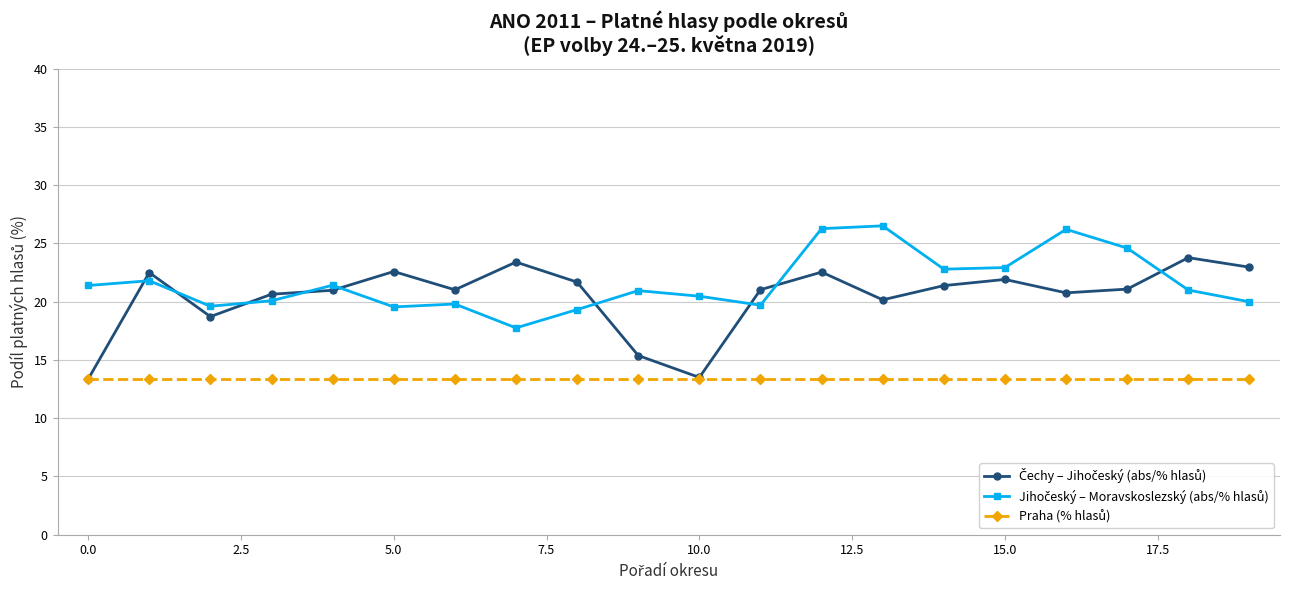

What is the maximum value shown in the chart?

26.5